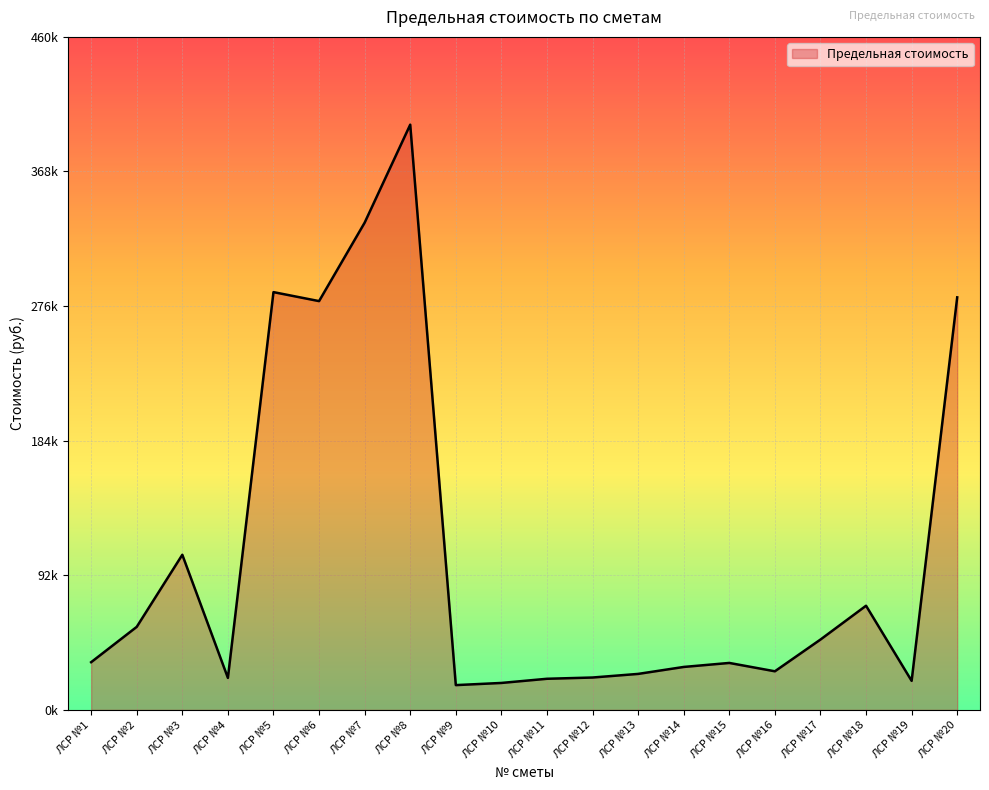

Does the chart display data point markers on the line(s)?

No